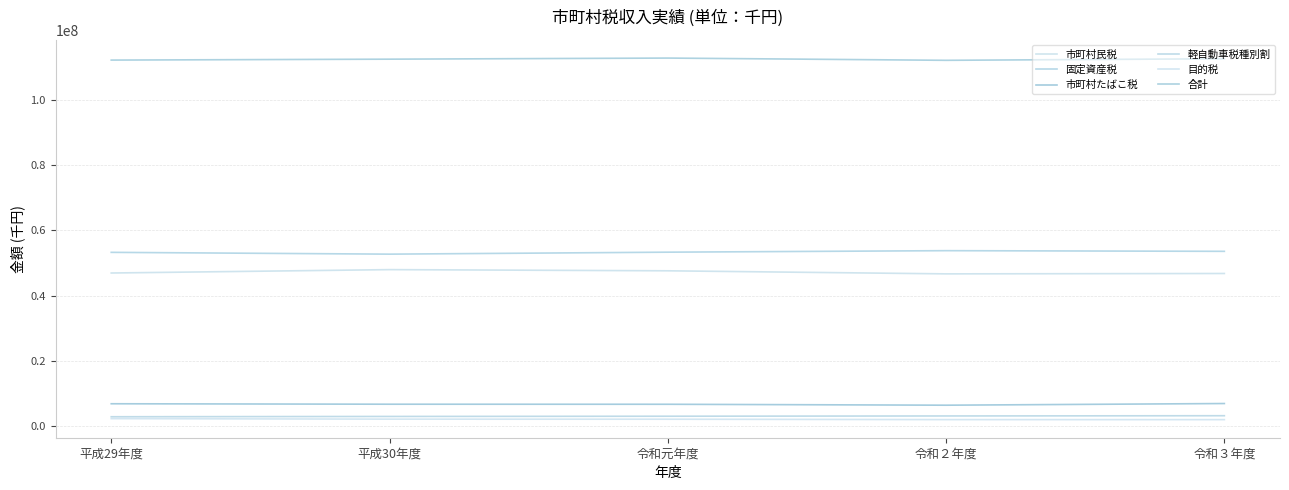

True or false: 目的税 has a value of 833585 at 平成29年度.

False